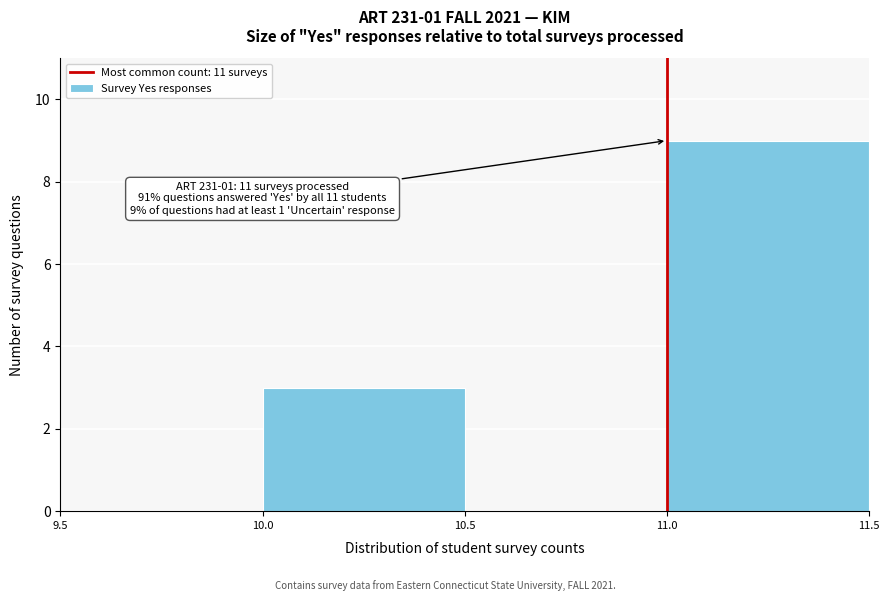

Over which range of the x-axis is the bar tallest?

11.0 to 11.5